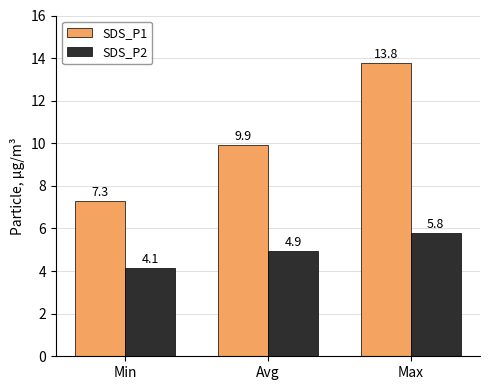

The value of SDS_P2 at Avg is 4.9. True or false?

True